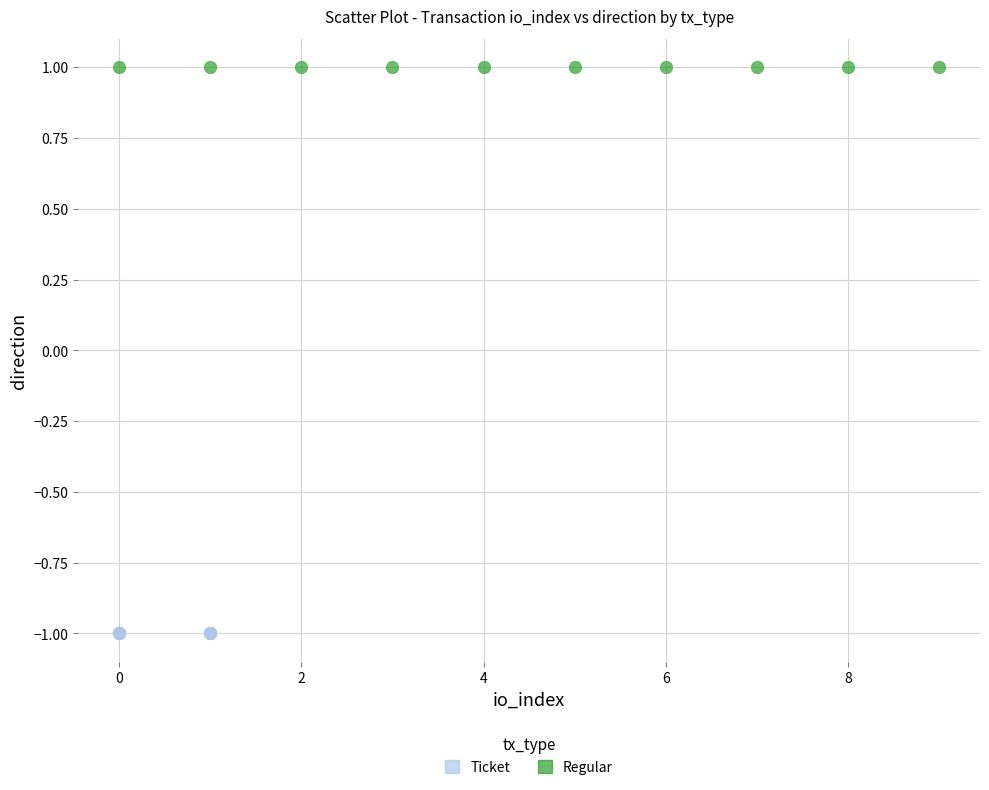

Which series contains the highest Y value?

Regular